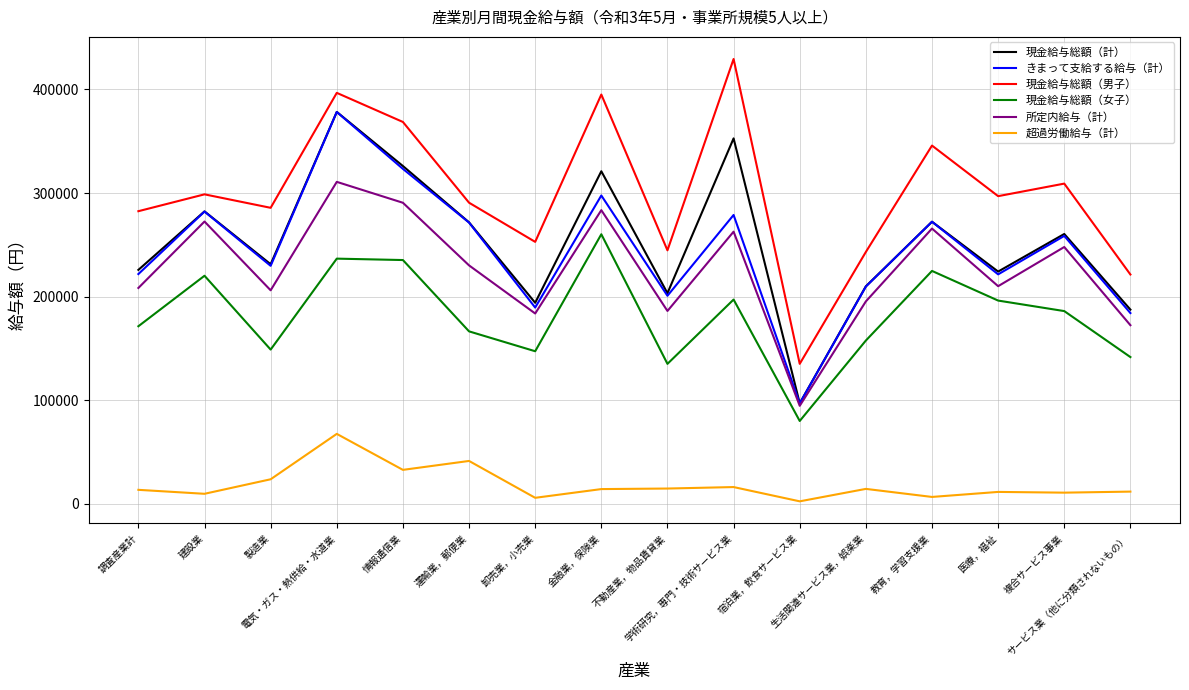

How many lines are shown in the chart?

6